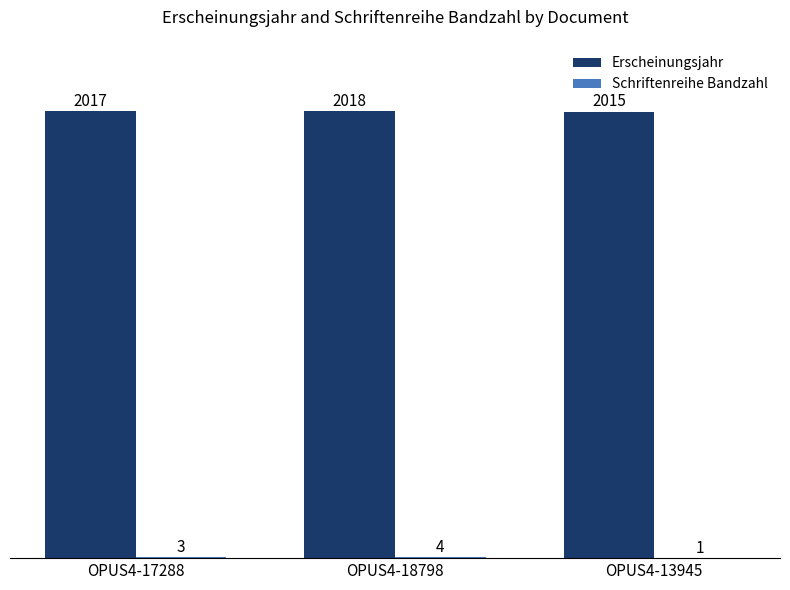

What is the greatest value displayed?

2018